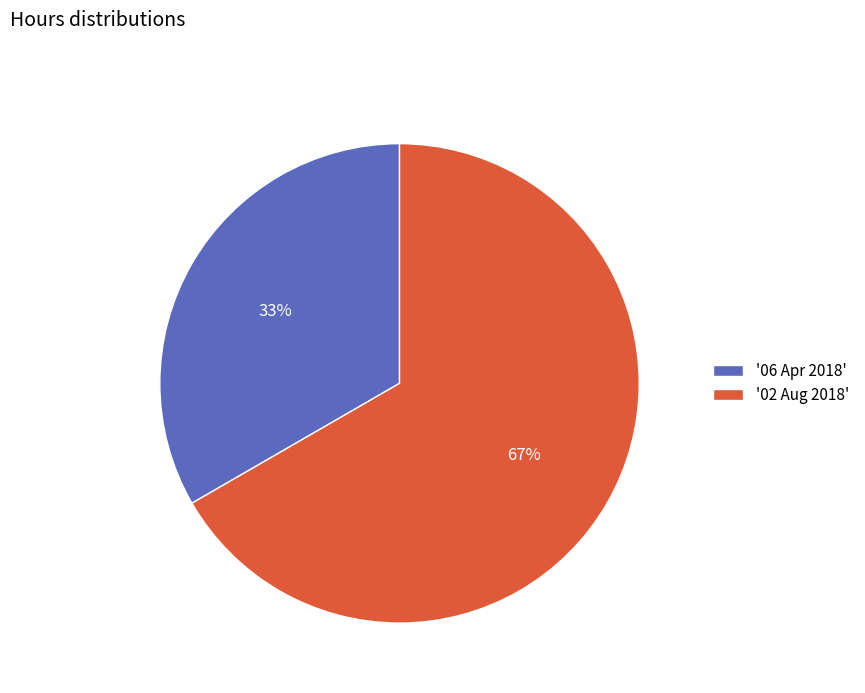

Is it true that '02 Aug 2018' is 67% of the pie?

True